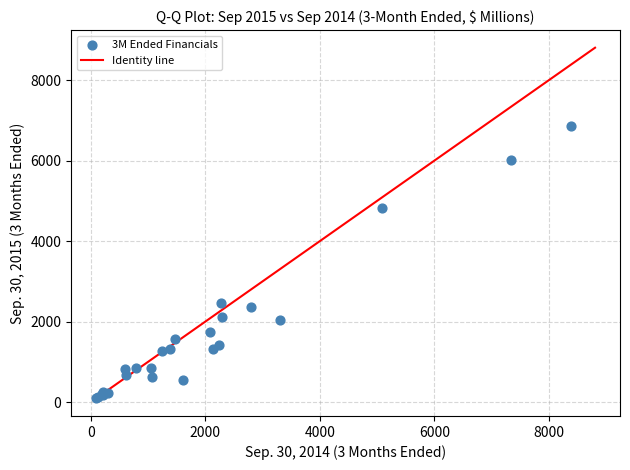

What Y value in the scatter plot is closest to 3478?

2464